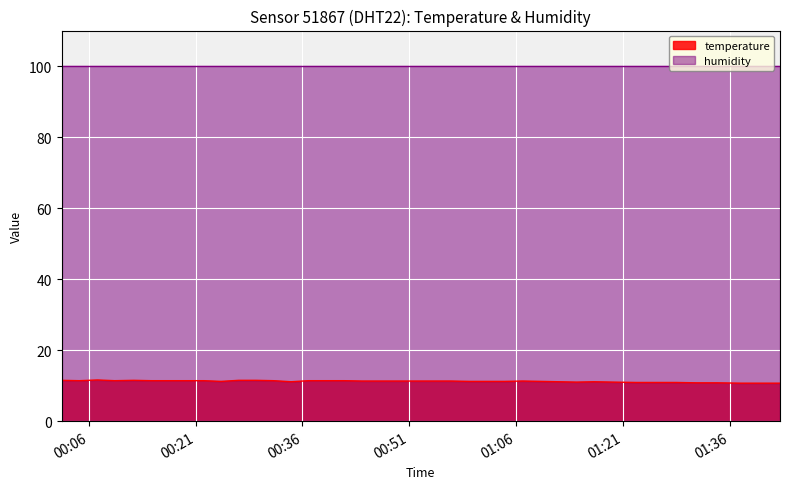

True or false: there are more than 0 points higher than both neighbors.

True